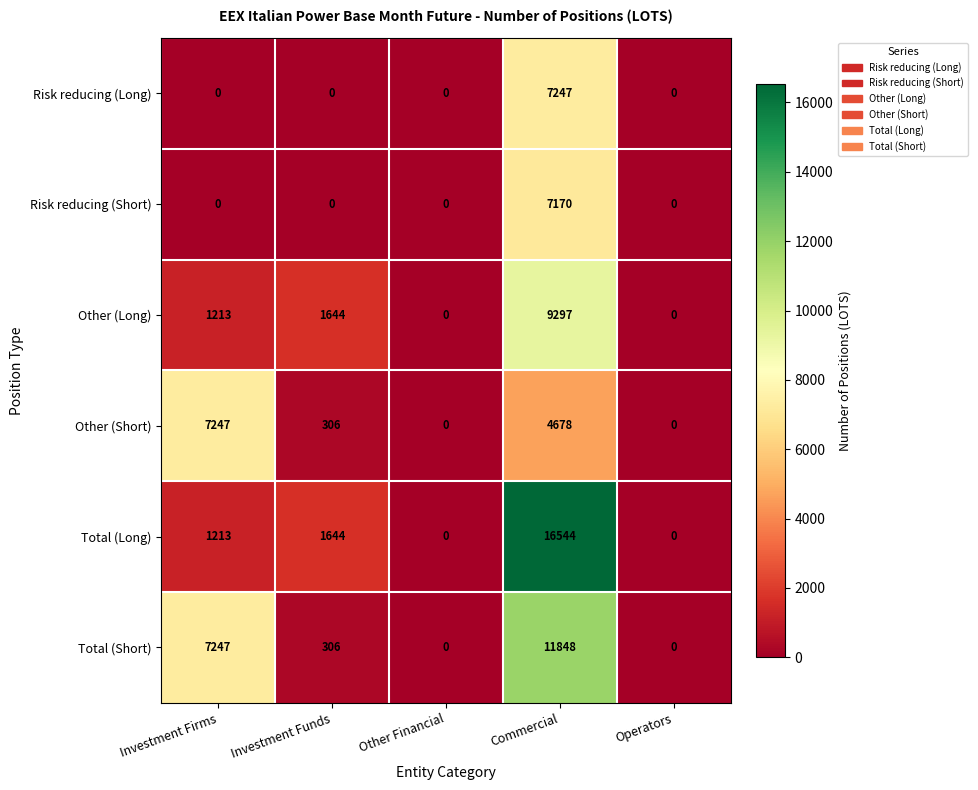

Is the value of Other (Long) at Investment Firms greater than the value of Risk reducing (Long) at Investment Firms?

Yes